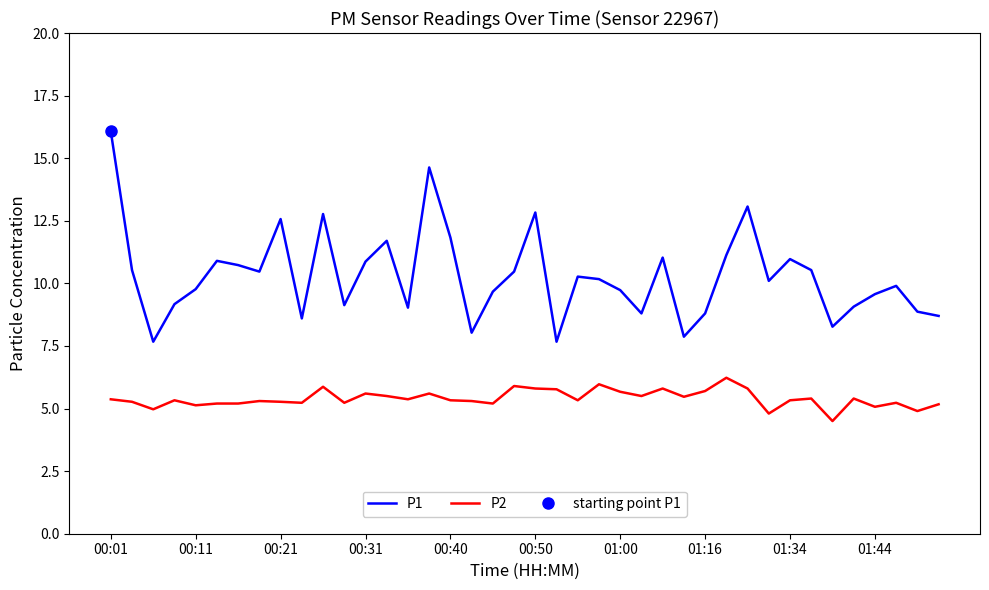

At which category is the sum across all series the highest?

00:01